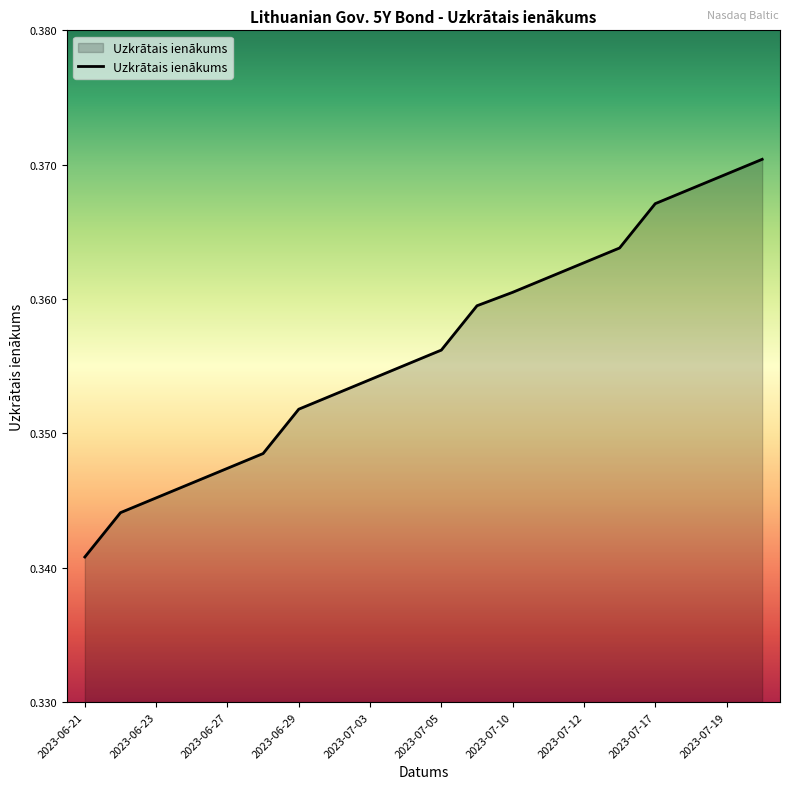

Does the chart display data point markers on the line(s)?

No